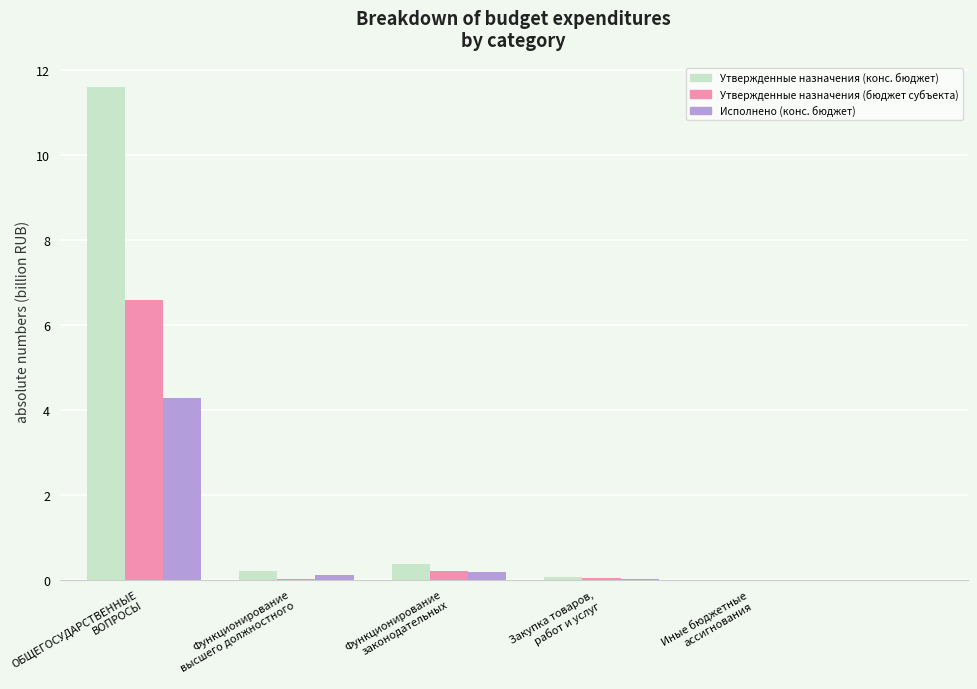

What is the maximum value shown in the chart?

11.6